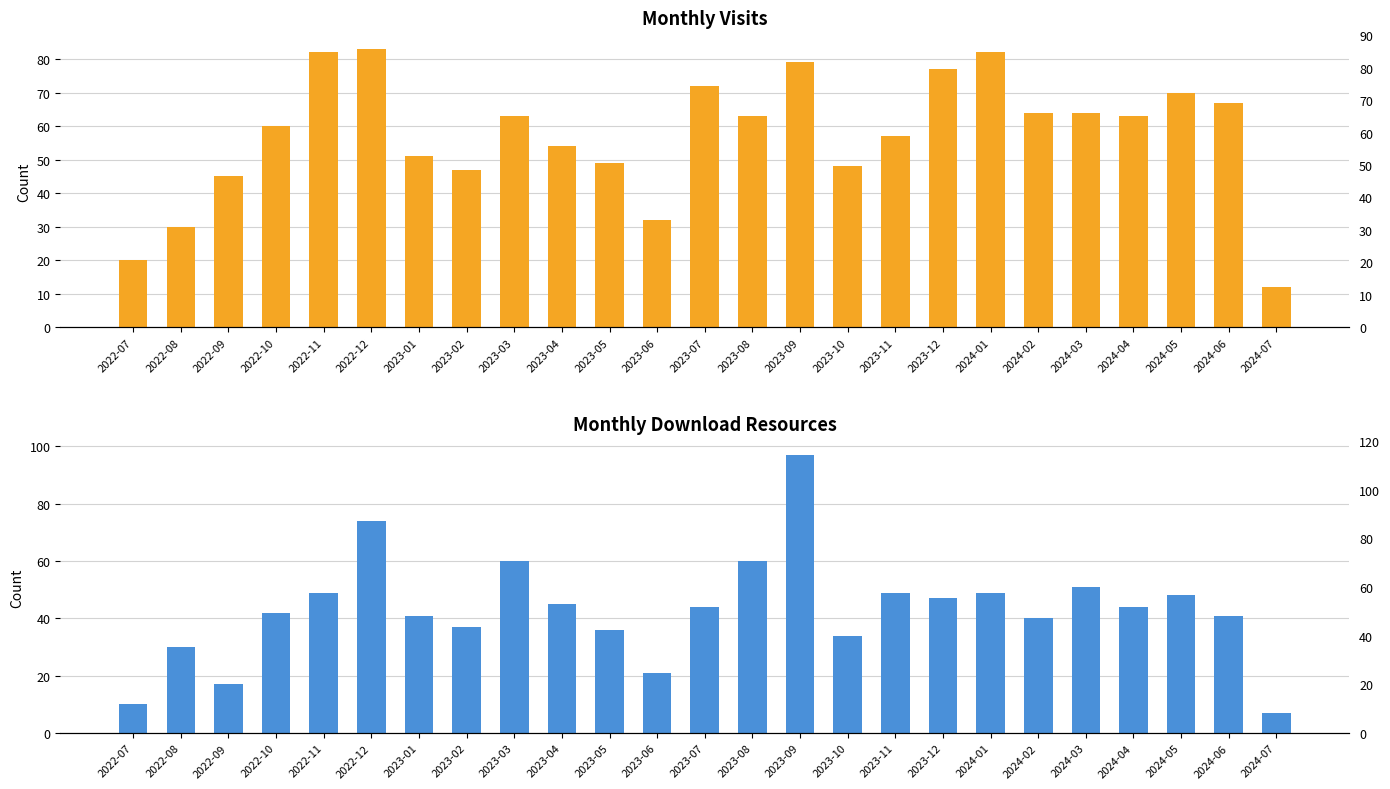

Count the number of categories in the chart.

25